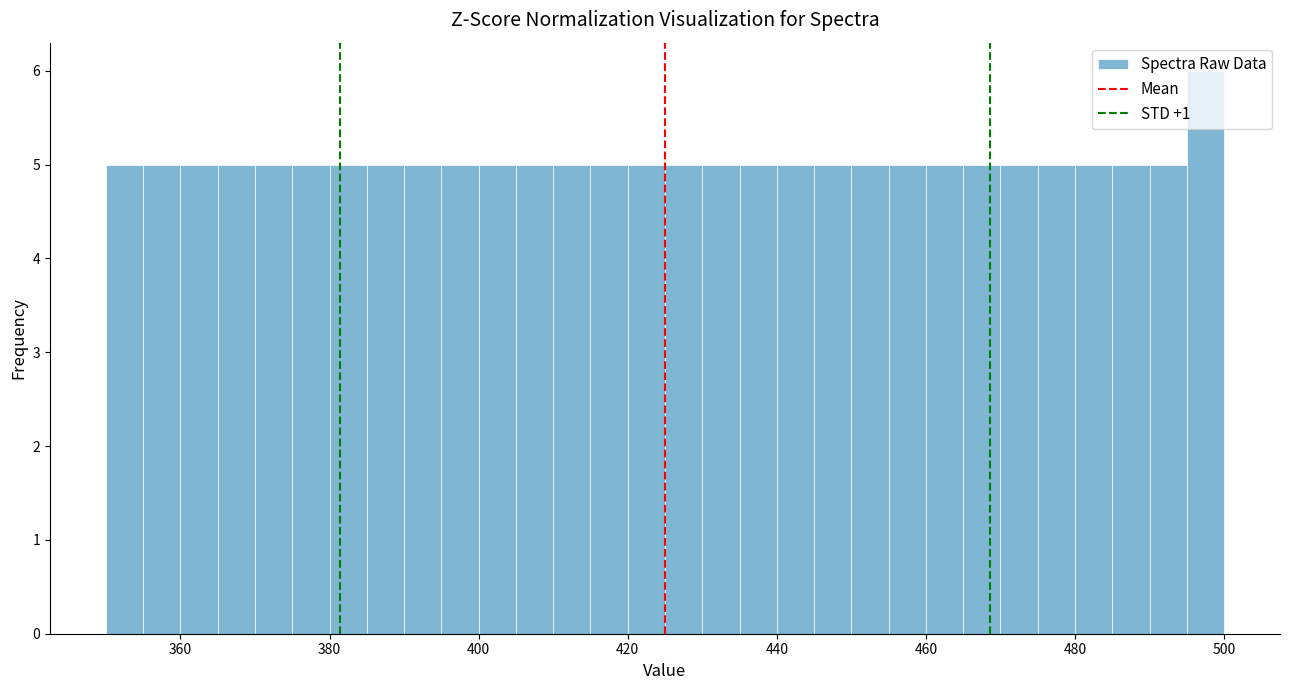

Around what value on the x-axis is the tallest bar? Give the approximate position of its centre, as read against the axis.

498